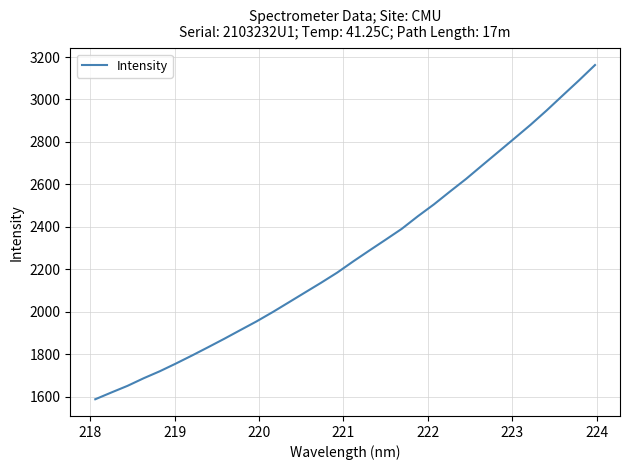

What is the difference between the maximum and minimum values?

1574.2